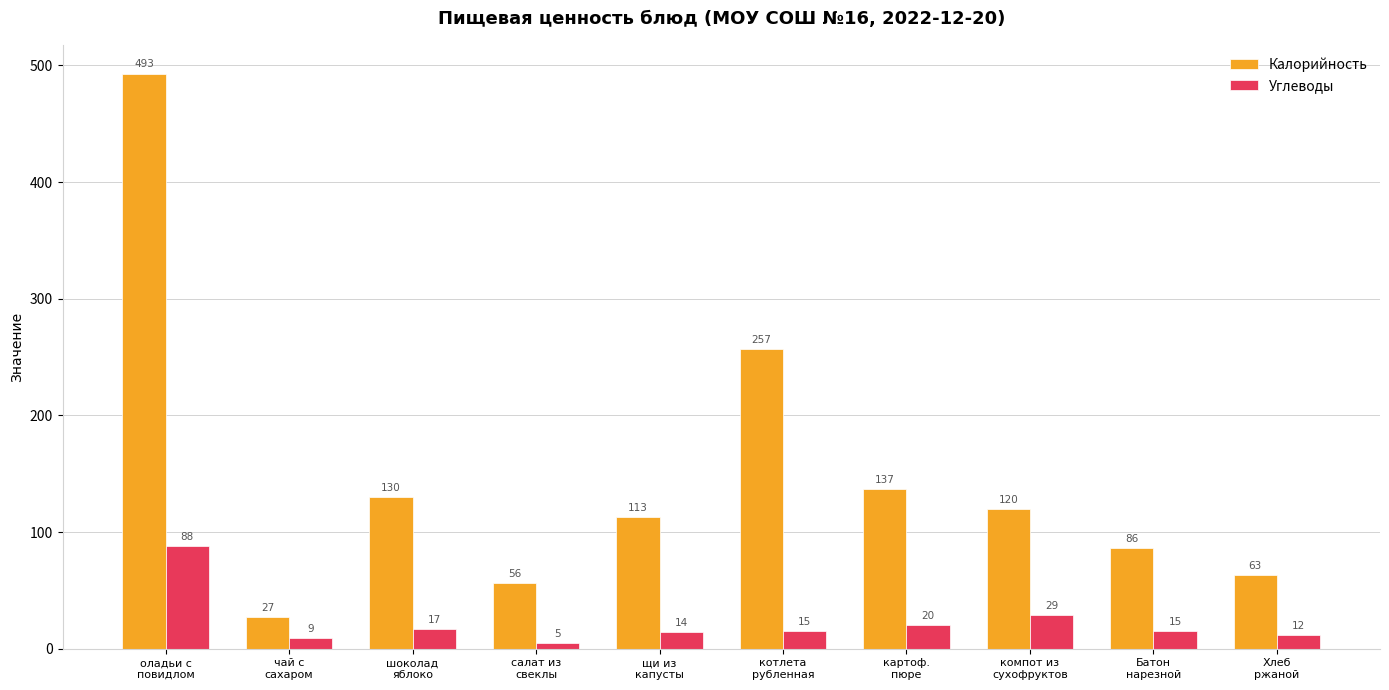

What is the label of the 5th bar from the right?

котлета
рубленная